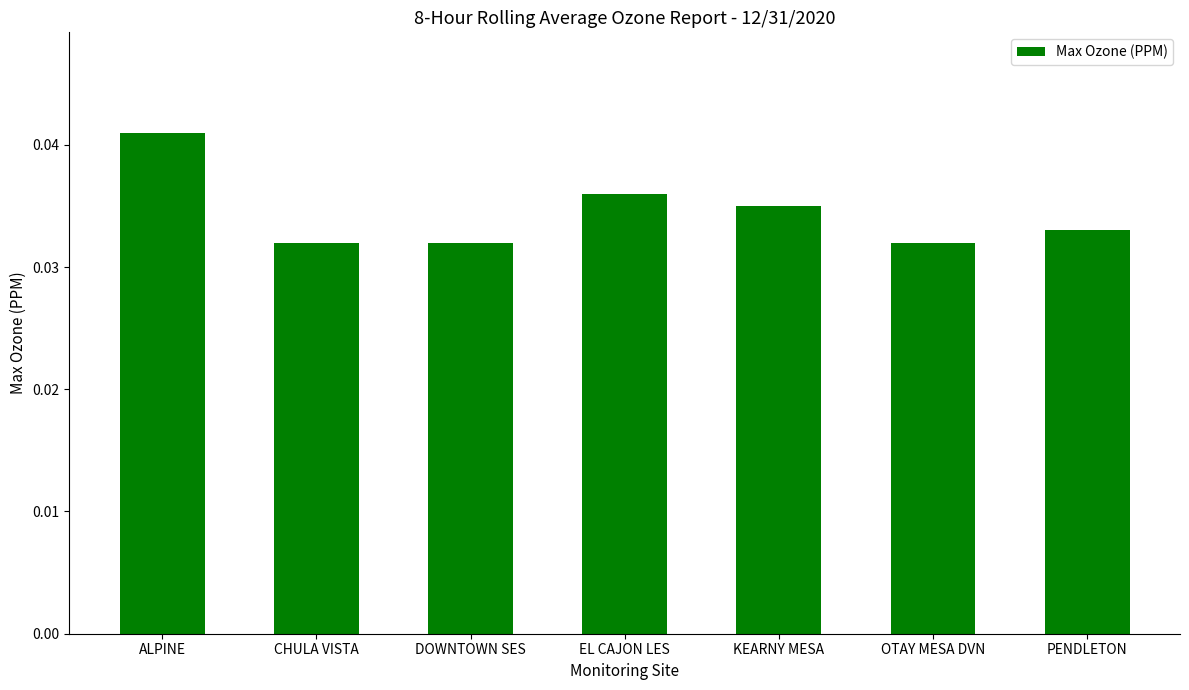

The value at ALPINE is 0.1. True or false?

False